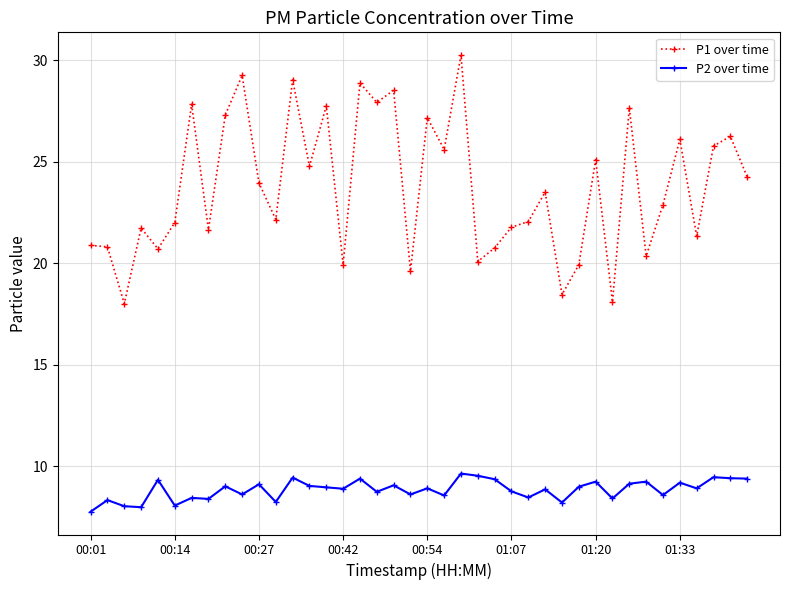

What is the highest value of the P2 over time series?

9.6